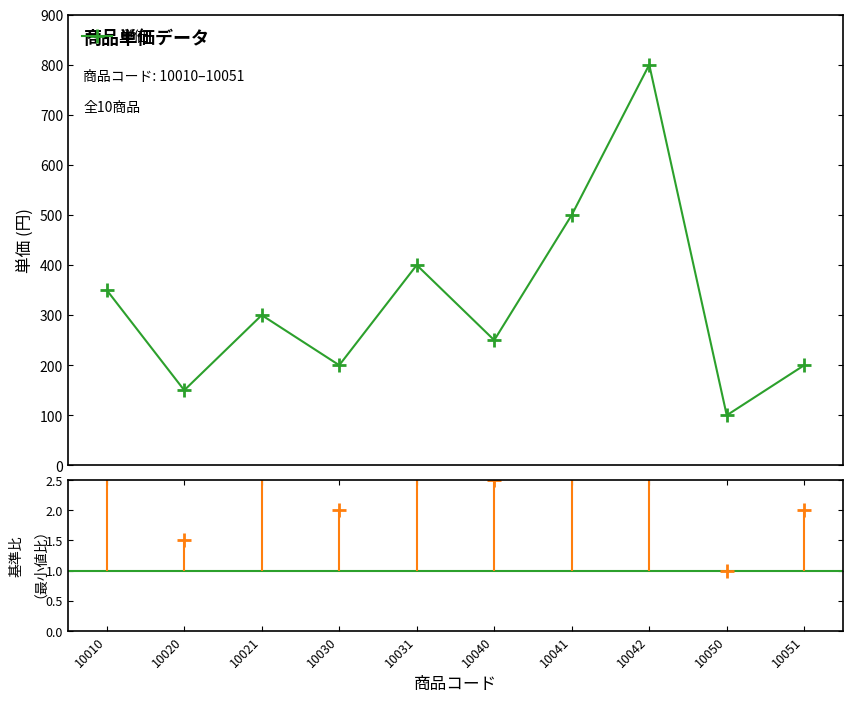

Reading left to right, transcribe all the data shown in this chart.

350	150	300	200	400	250	500	800	100	200